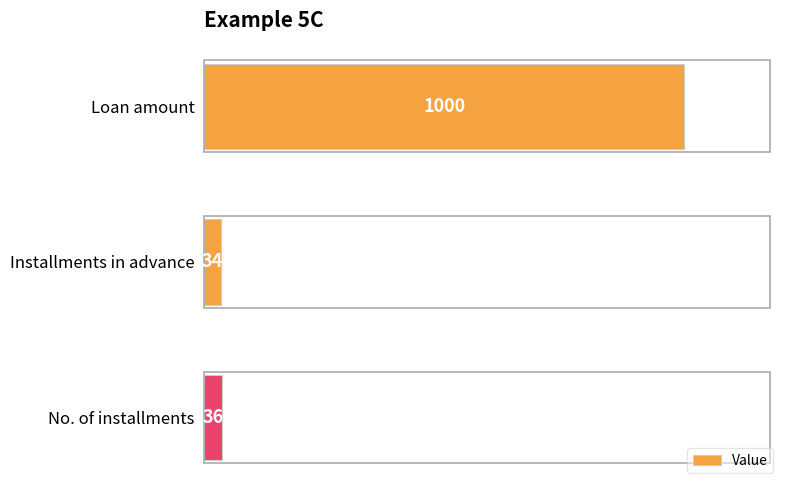

Rank the categories by value from lowest to highest.

Installments in advance, No. of installments, Loan amount